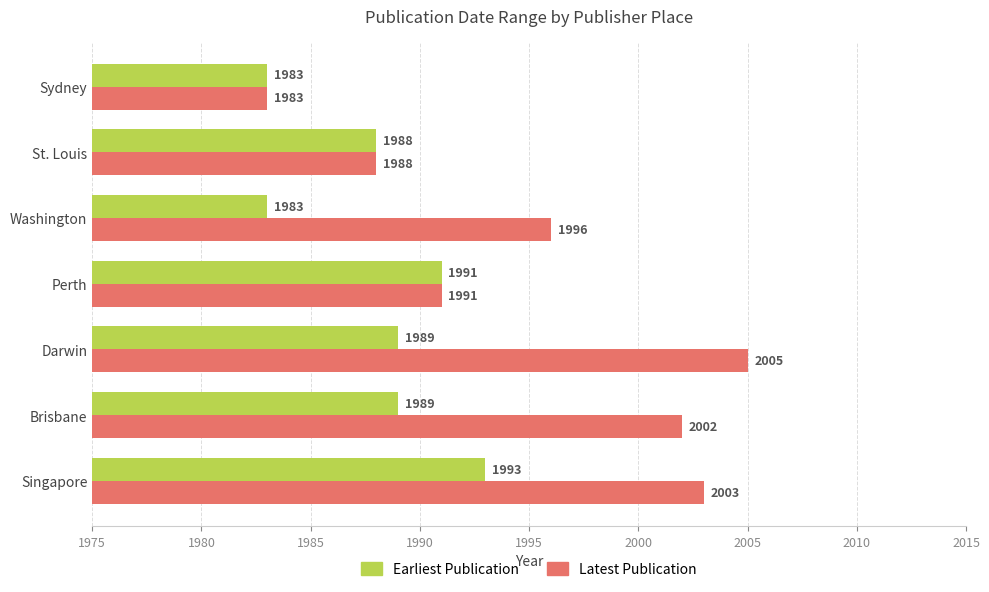

Which category has the lowest value in the Latest Publication series?

Sydney